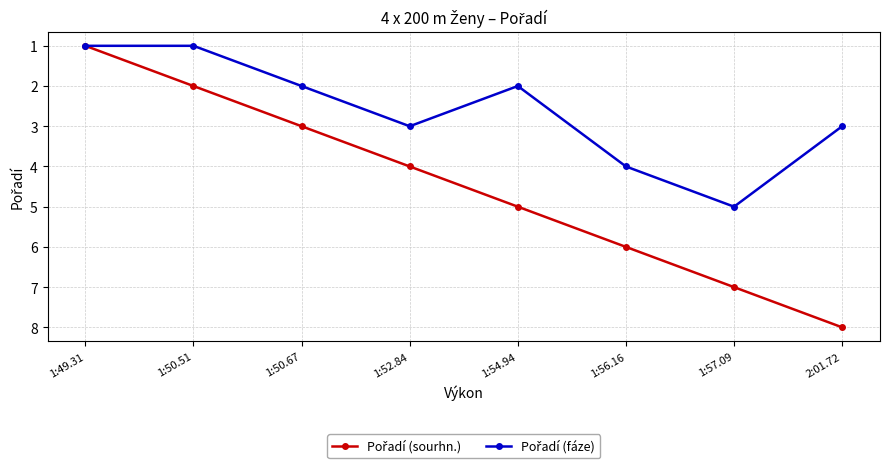

At which category is the sum across all series the highest?

1:57.09